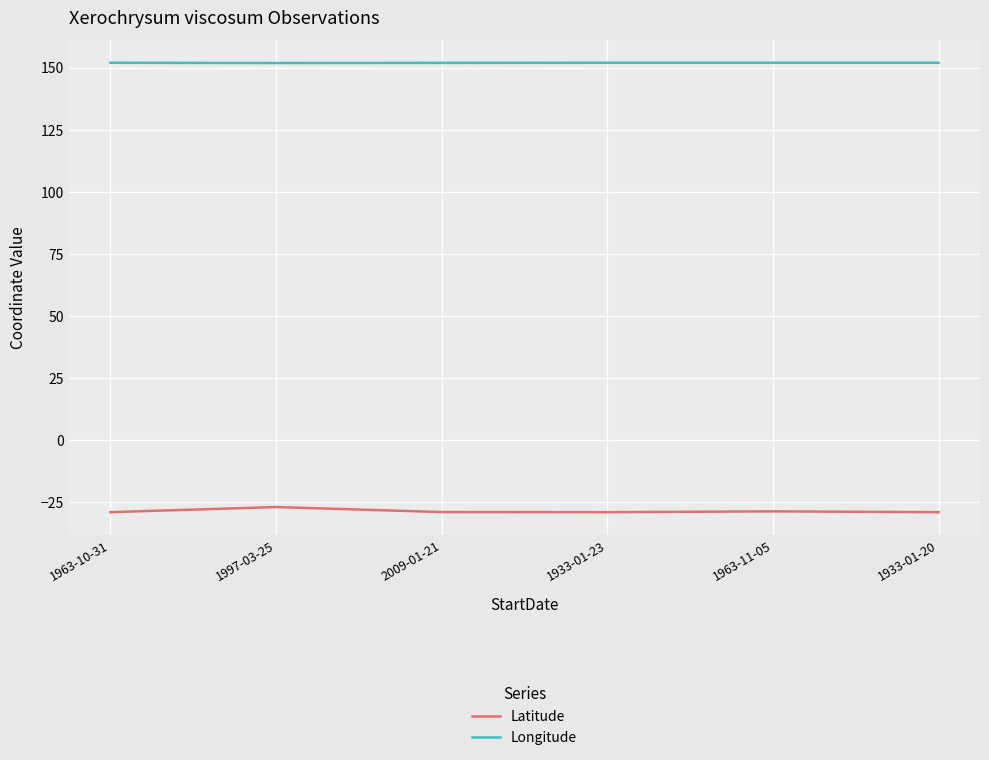

Which series has the largest total across all categories?

Longitude